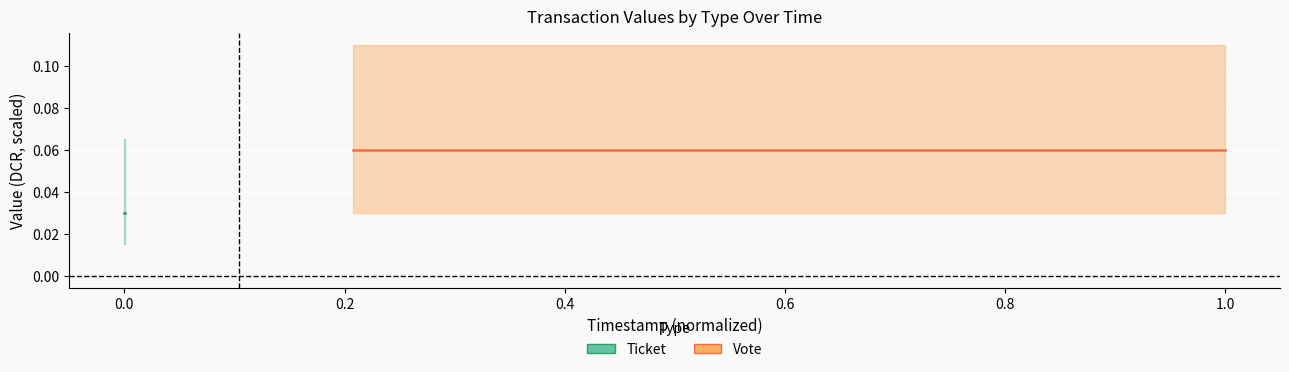

Count the number of data series in this chart.

2